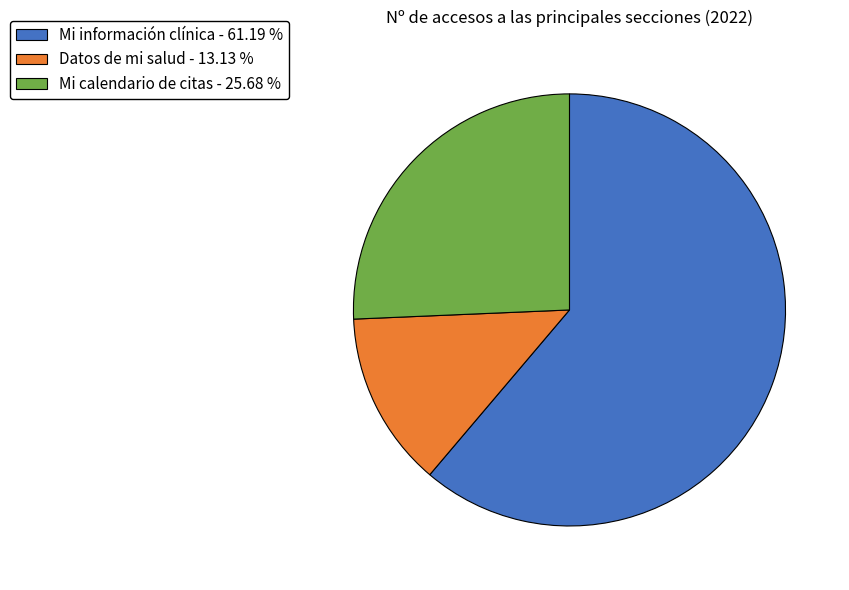

Does Mi información clínica account for over 50% of the chart?

Yes